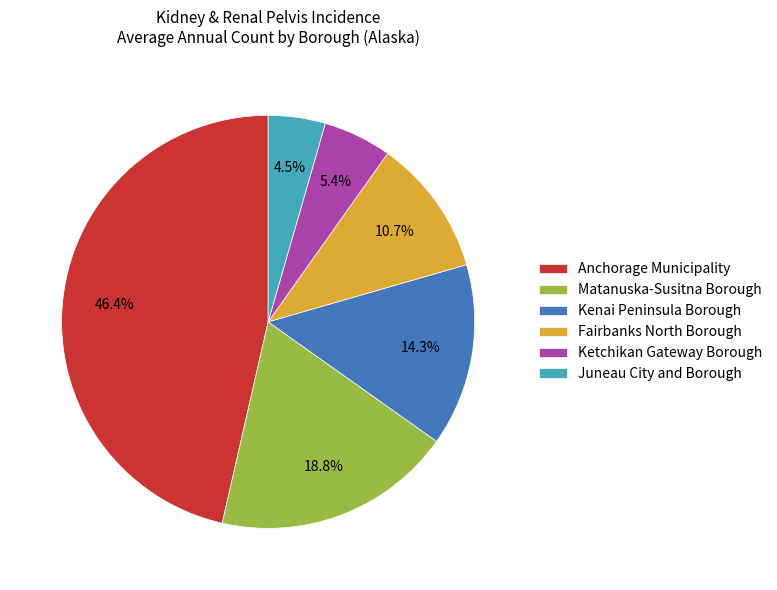

Which category has the smallest portion of the pie?

Juneau City and Borough